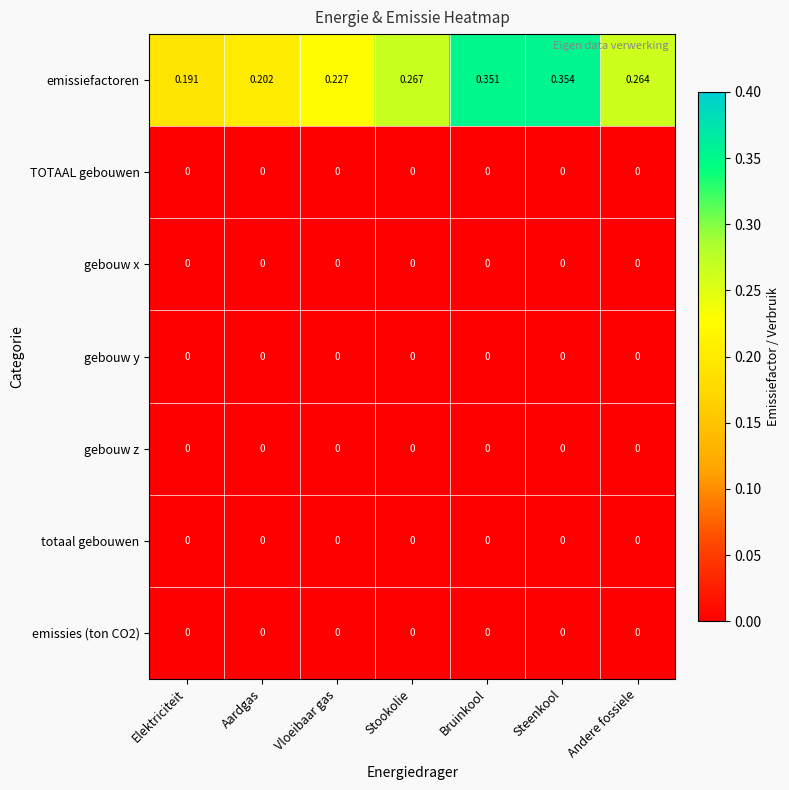

Between Vloeibaar gas and Stookolie, which series saw the biggest shift?

emissiefactoren